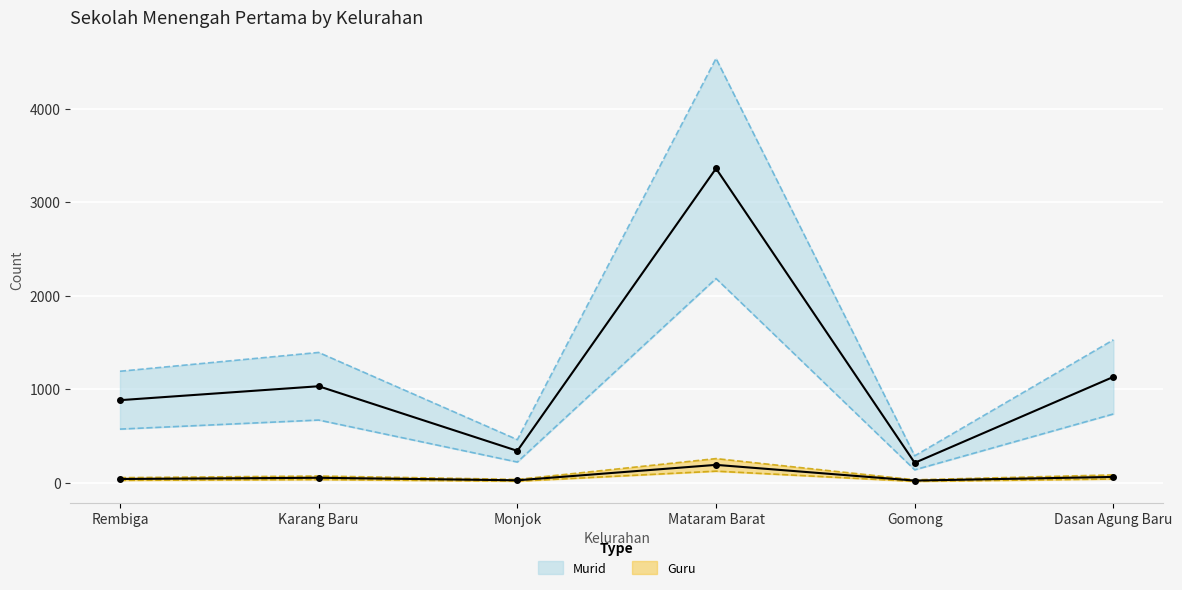

True or false: Guru and Murid intersect in this chart.

False